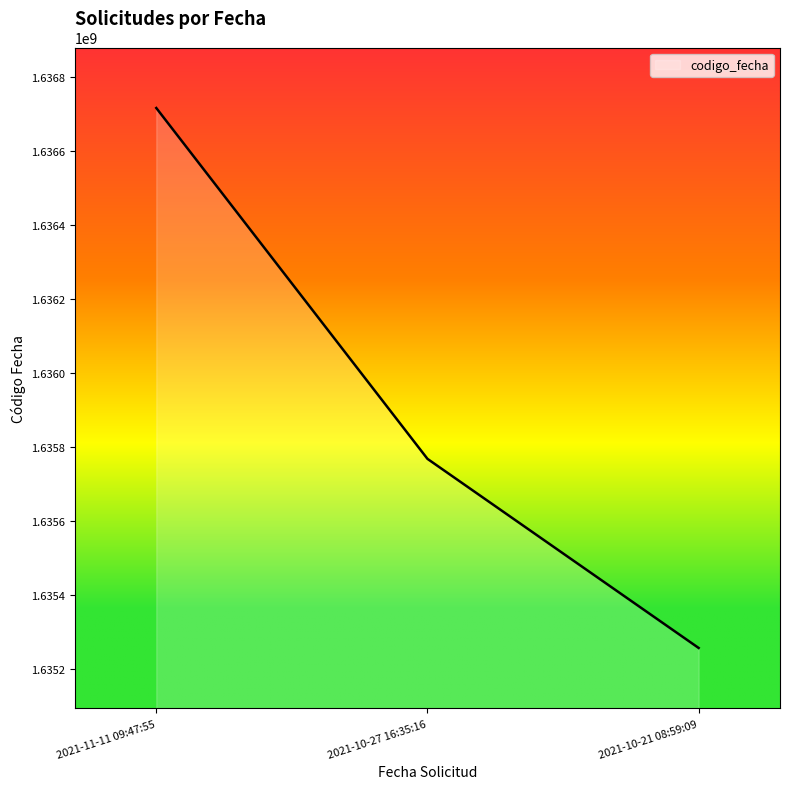

Where does the data first go above 1635767672?

2021-11-11 09:47:55